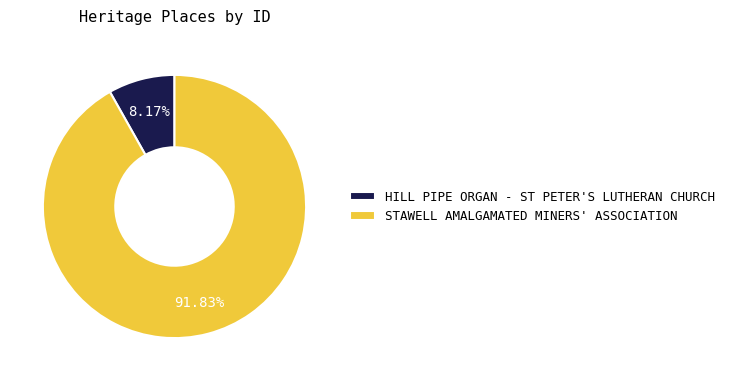

Which slice represents more than half of the pie?

STAWELL AMALGAMATED MINERS' ASSOCIATION